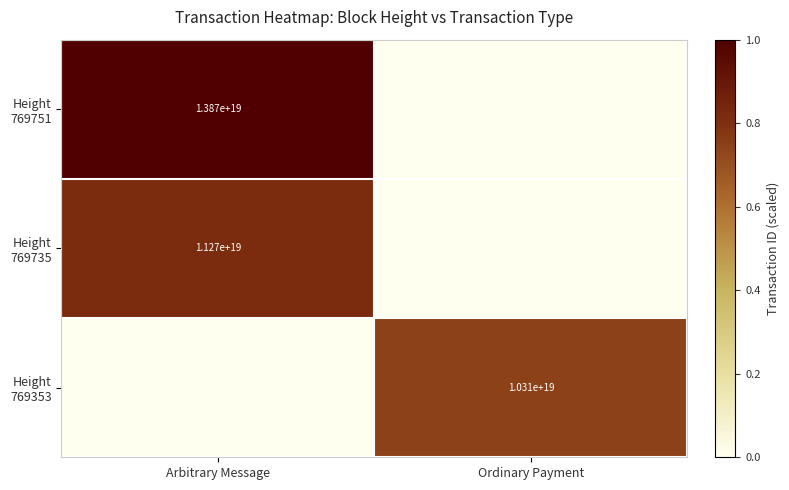

Which has a higher value, Arbitrary Message or Ordinary Payment?

Arbitrary Message